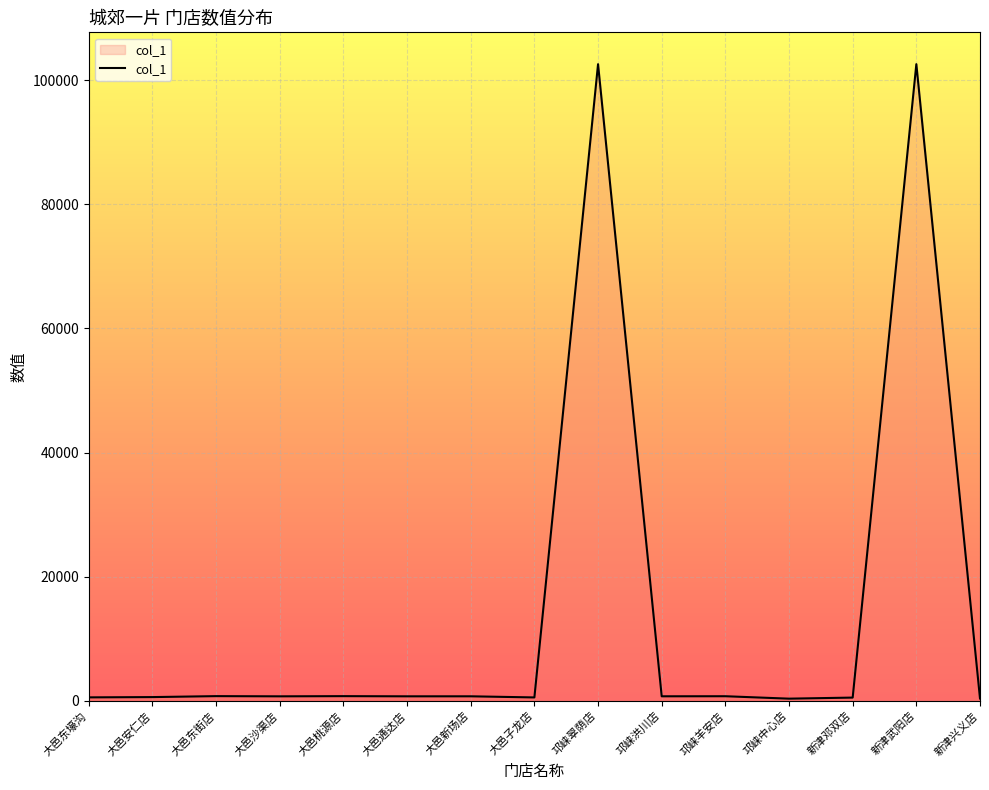

True or false: the data shows 145843 at 新津武阳店.

False